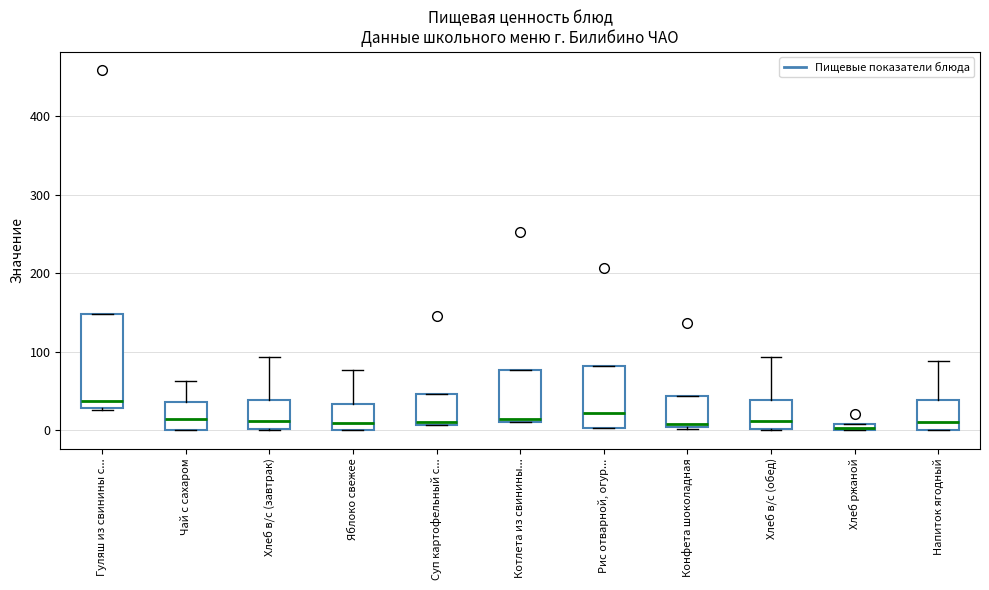

Comparing the boxes themselves (not the whiskers), which one is the tallest?

Гуляш из свинины с...